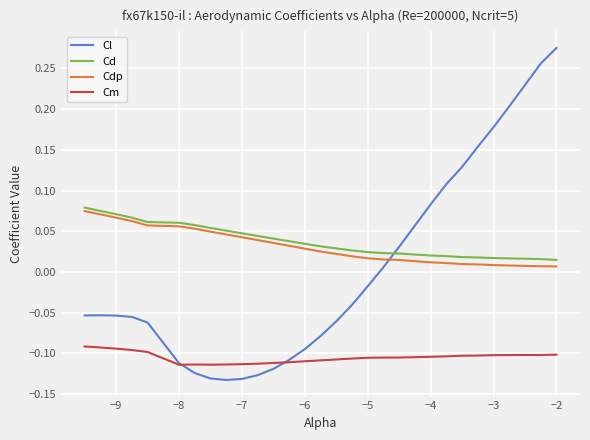

Rank the series by their maximum value, from highest to lowest.

Cl, Cd, Cdp, Cm